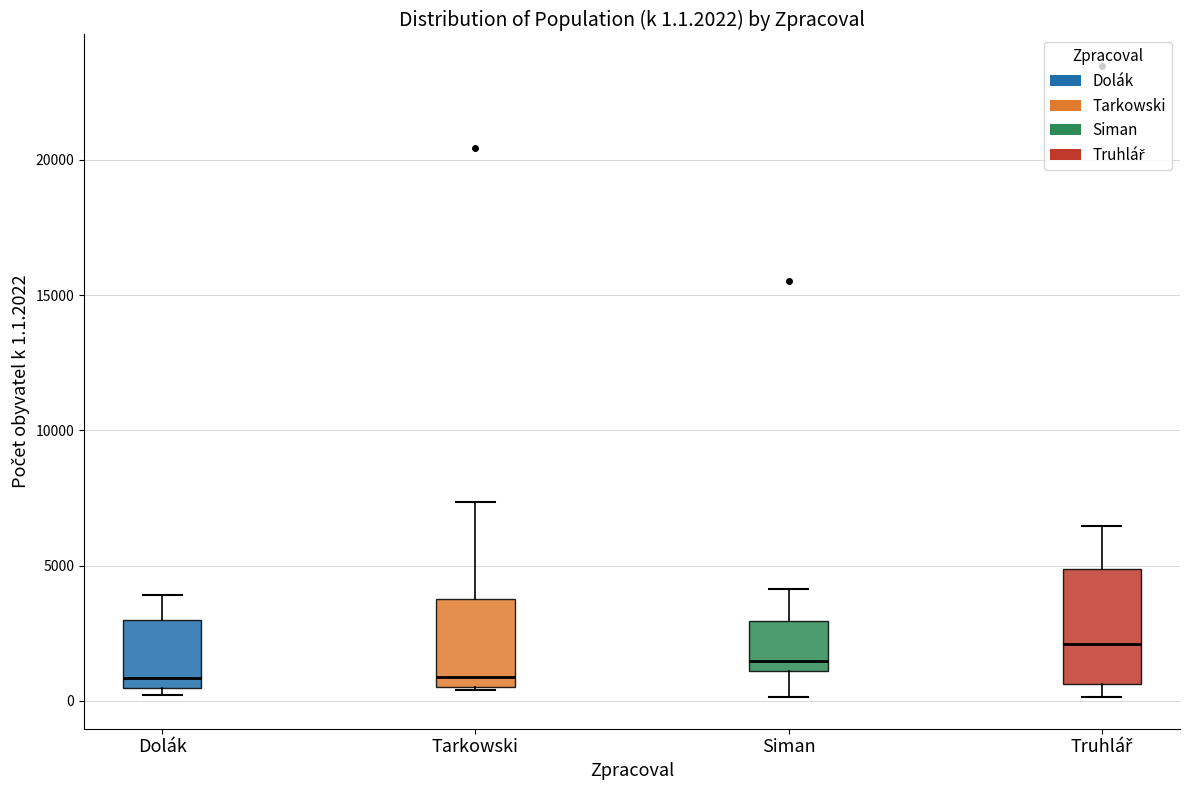

Which box is the tallest, from its lower edge to its upper edge?

Truhlář